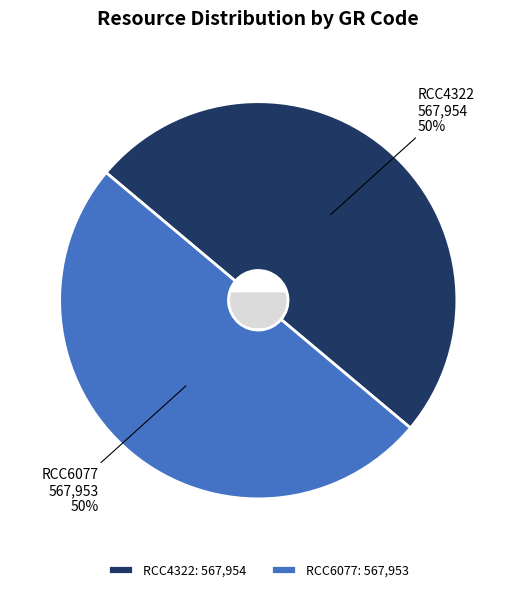

To the nearest percent, what percentage of the pie is RCC6077?

50%